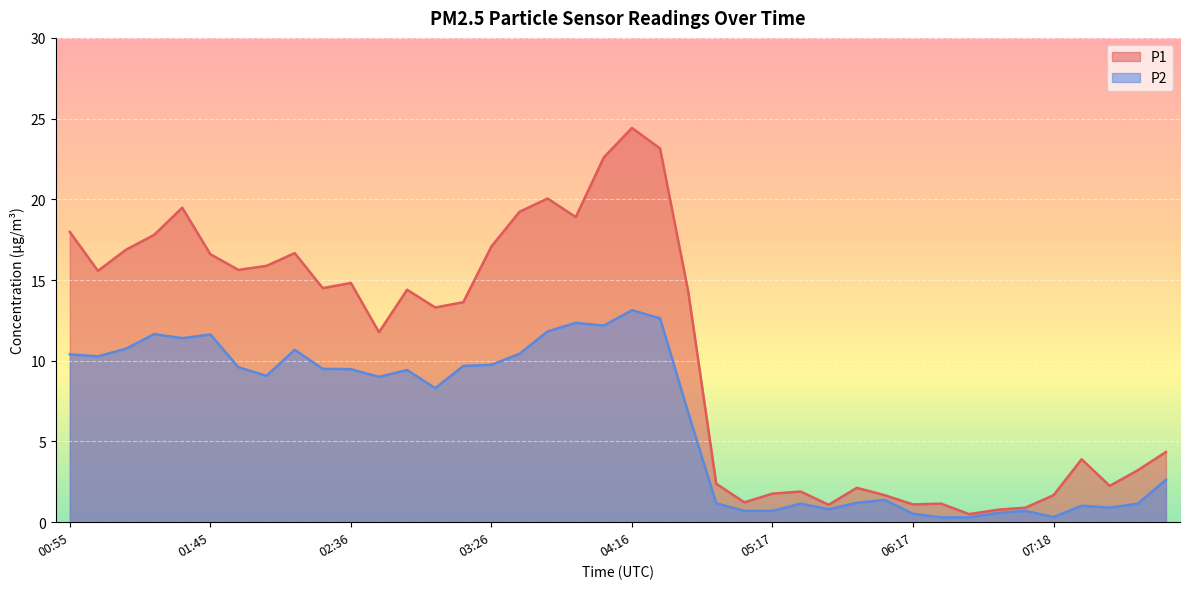

At how many categories does at least one series exceed 2?

29